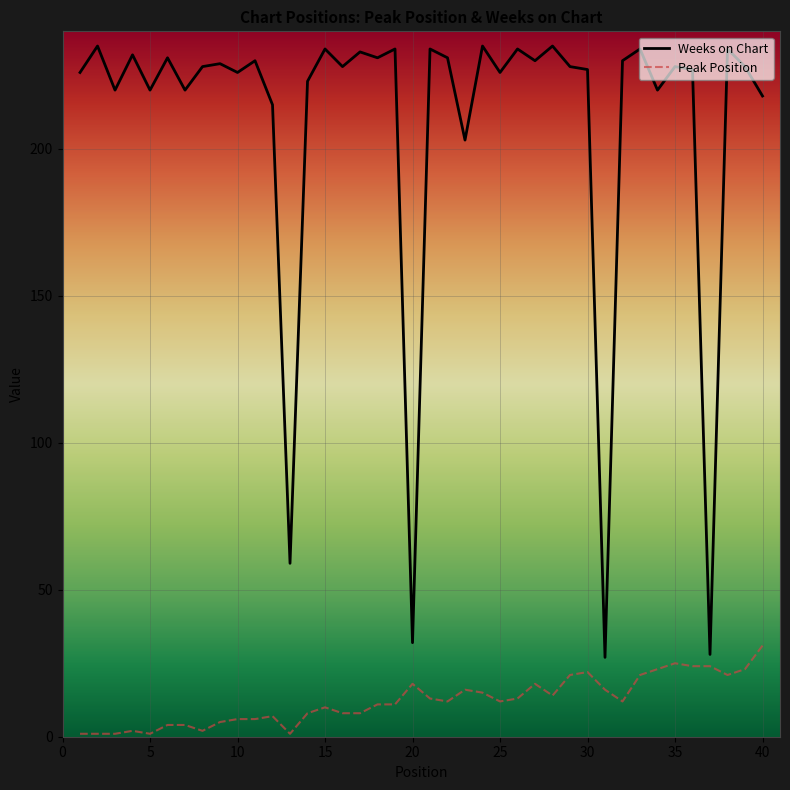

Which series has the largest range (max minus min)?

Weeks on Chart